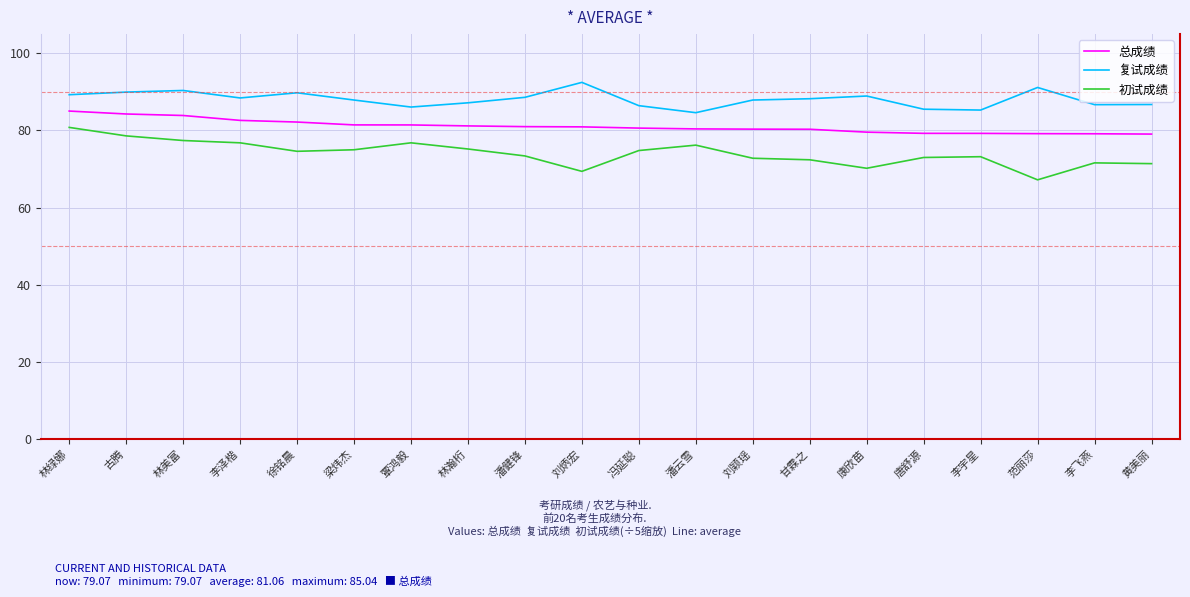

The 复试成绩 series shows 155.5 at 刘颖瑶. True or false?

False